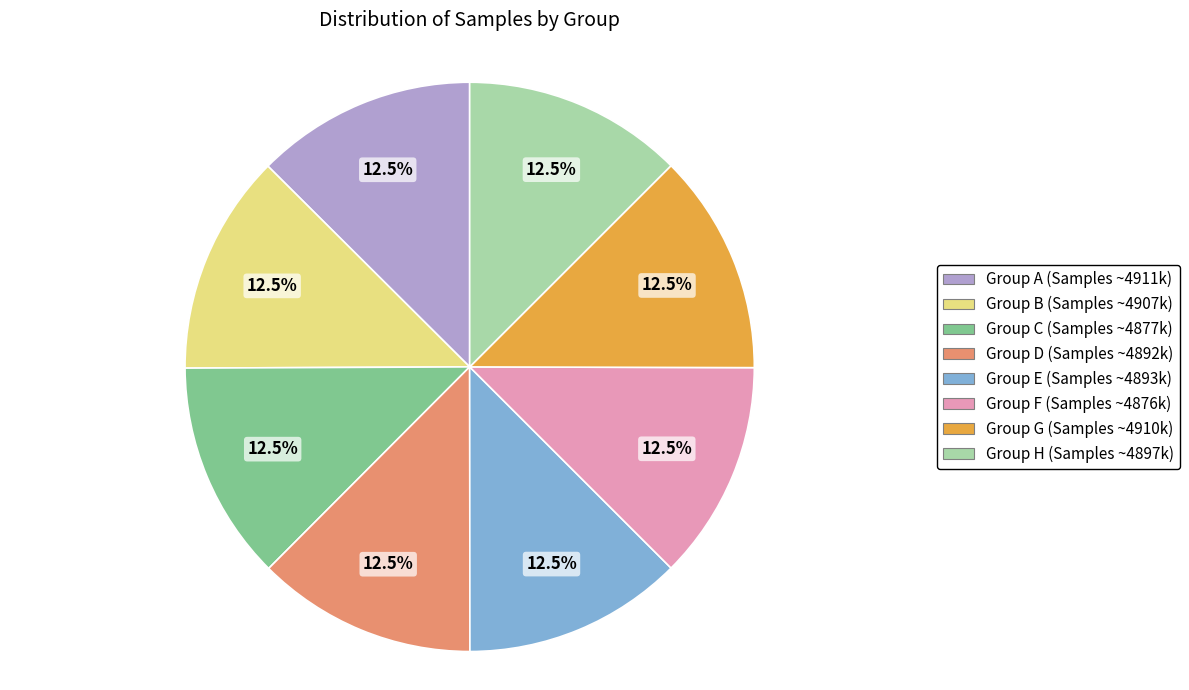

To the nearest percent, what is the average slice percentage?

12%